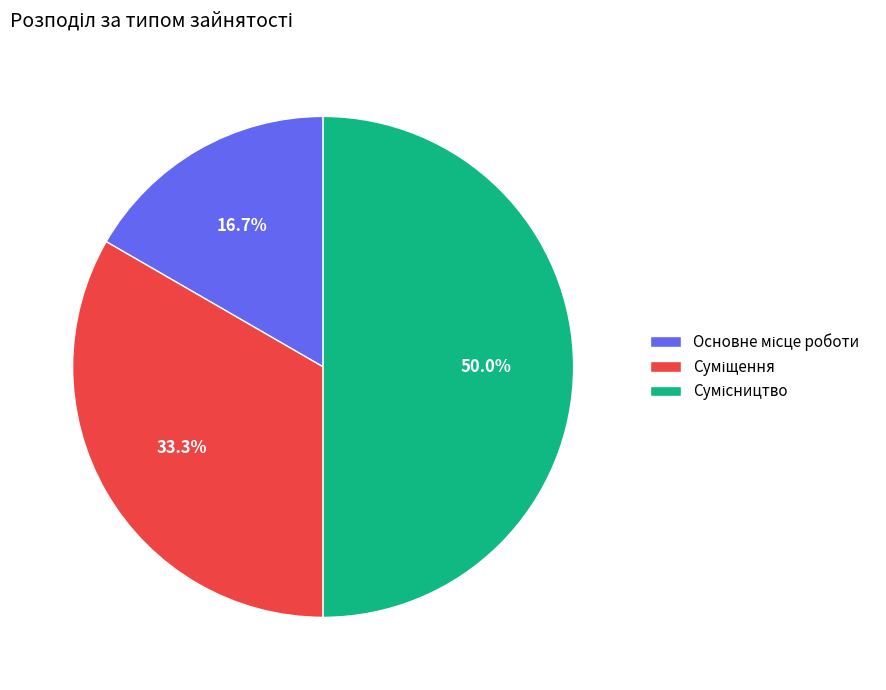

To the nearest percent, what percentage of the pie is Сумісництво?

50%